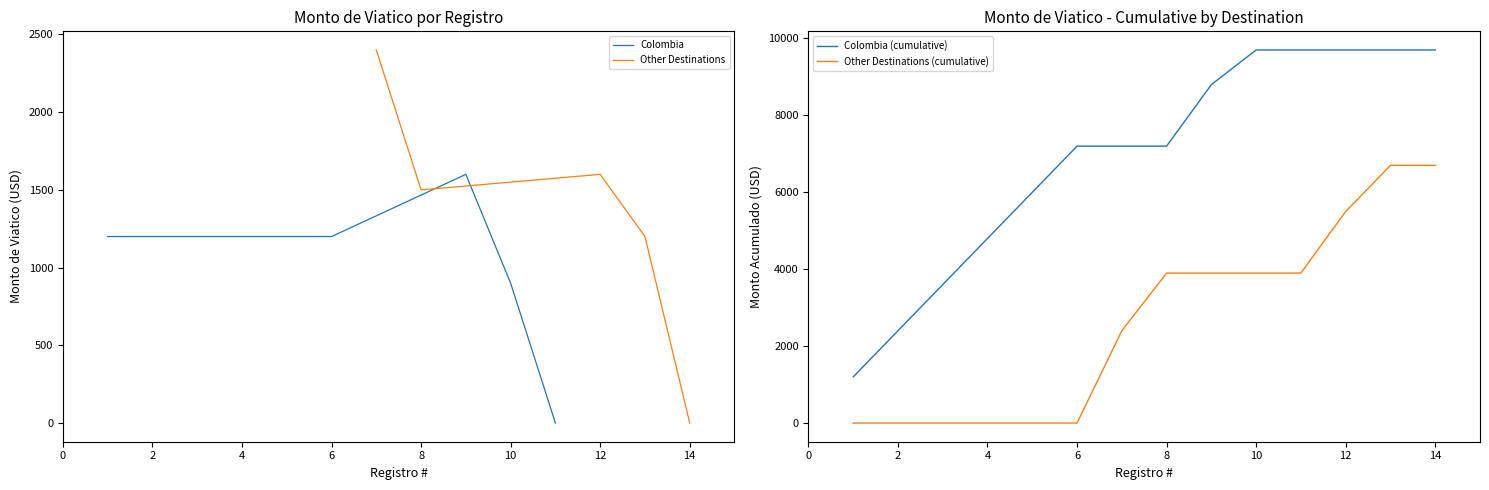

Does the chart have visible grid lines?

No